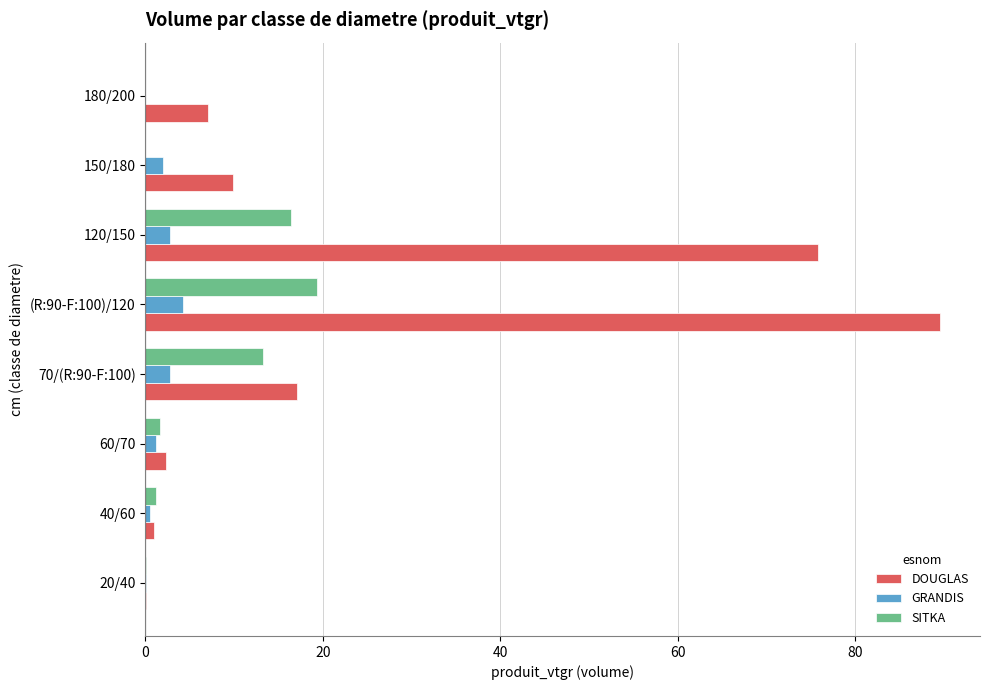

The SITKA series shows 21.2 at 70/(R:90-F:100). True or false?

False